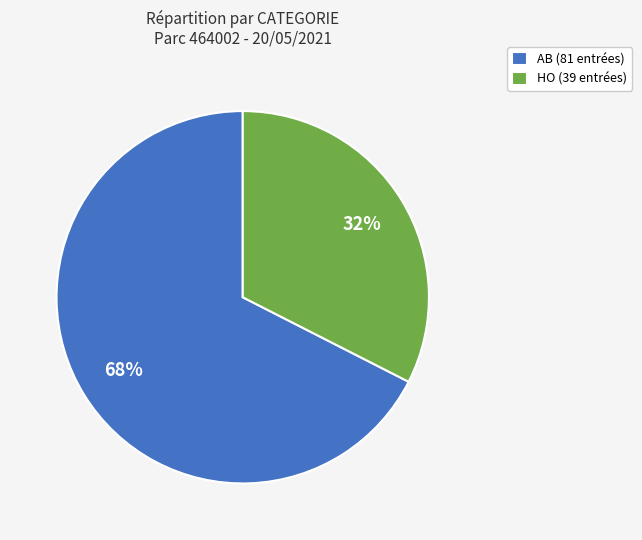

Which category has the biggest portion of the pie?

AB